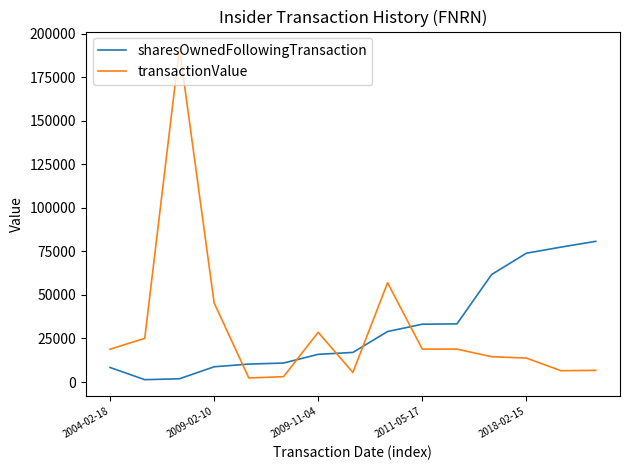

What are all the series names shown in the legend?

sharesOwnedFollowingTransaction, transactionValue